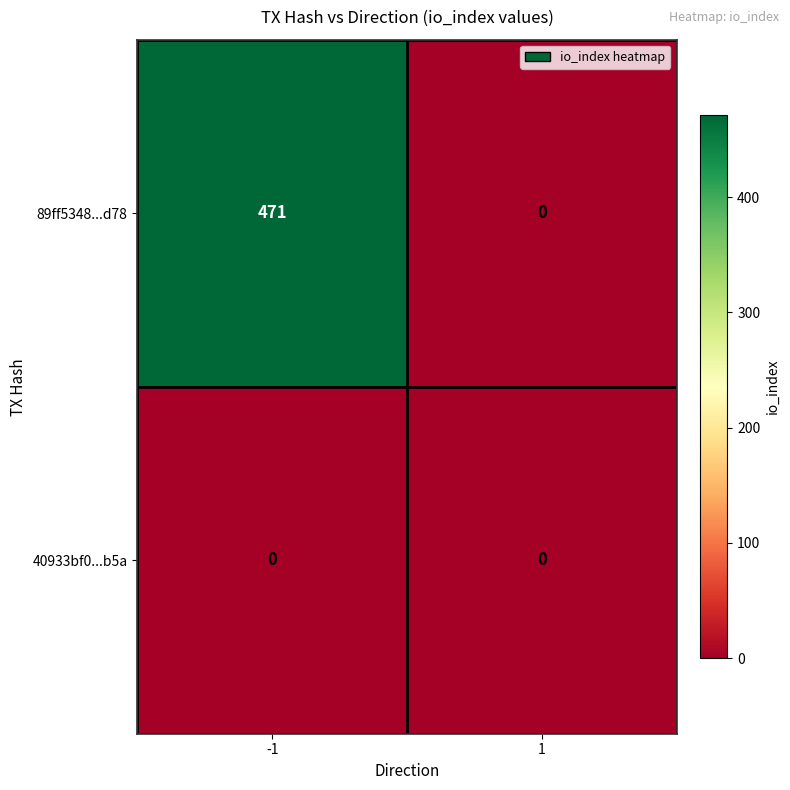

Which series has the widest spread of values?

89ff5348...d78